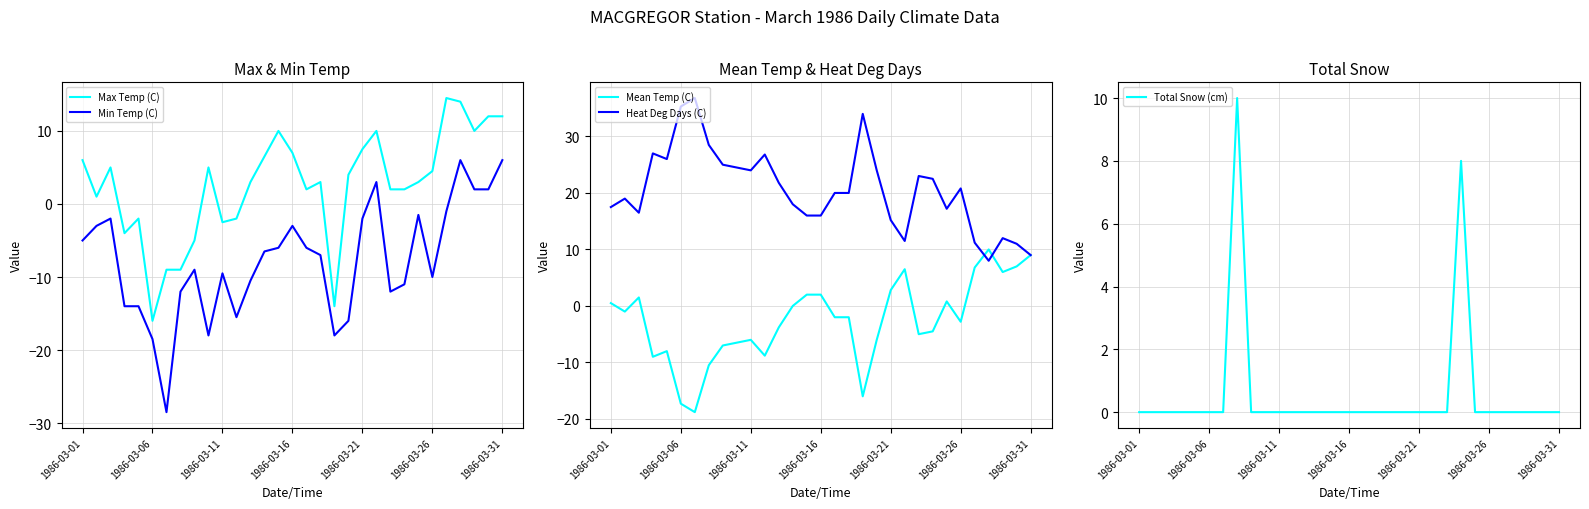

Which series has the largest total across all categories?

Heat Deg Days (C)